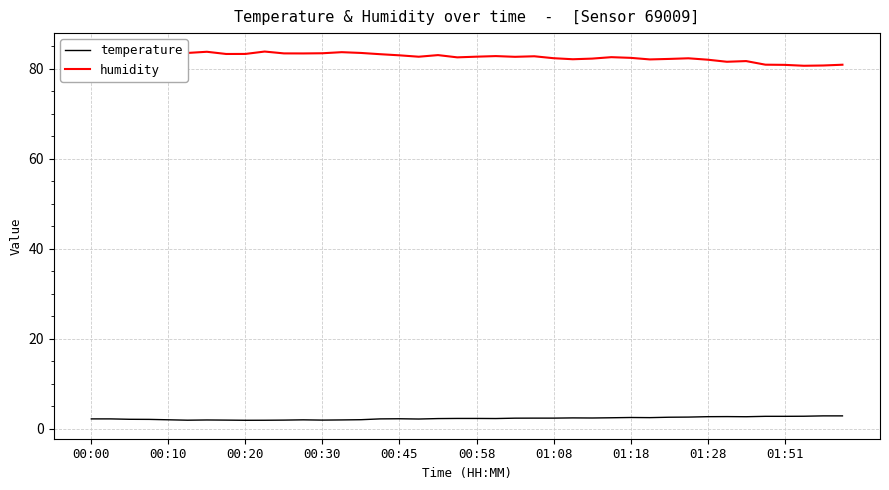

True or false: temperature and humidity intersect in this chart.

False